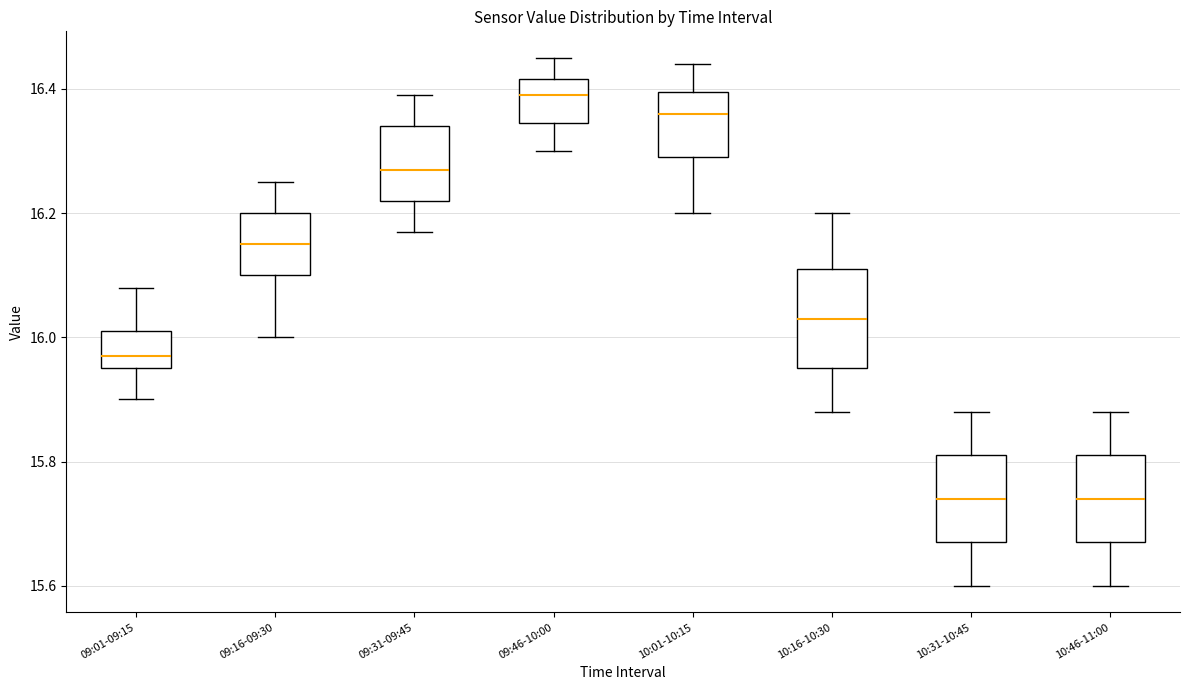

Which box has the highest median line?

09:46-10:00